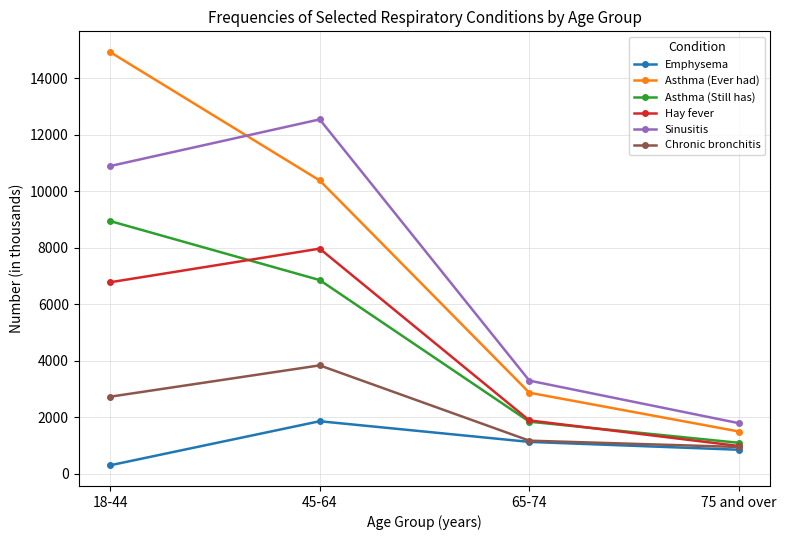

At which category is the sum across all series the highest?

18-44